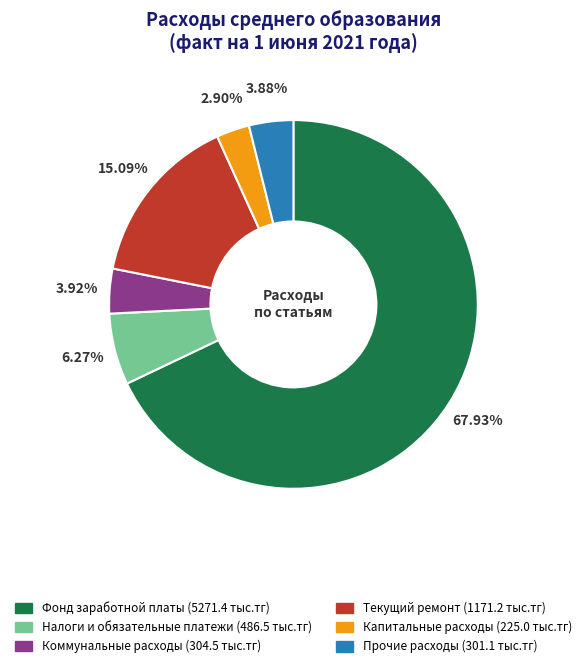

Count the number of slices in the pie.

6